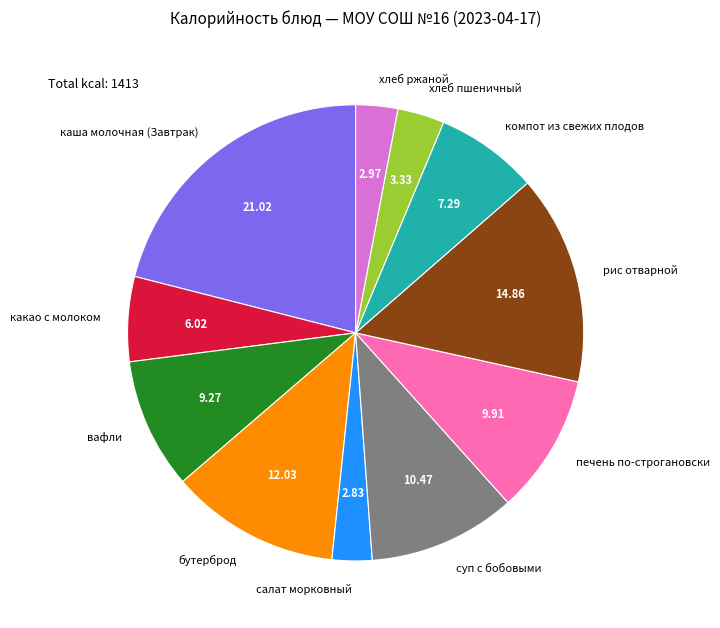

How many slices are in this pie chart?

11